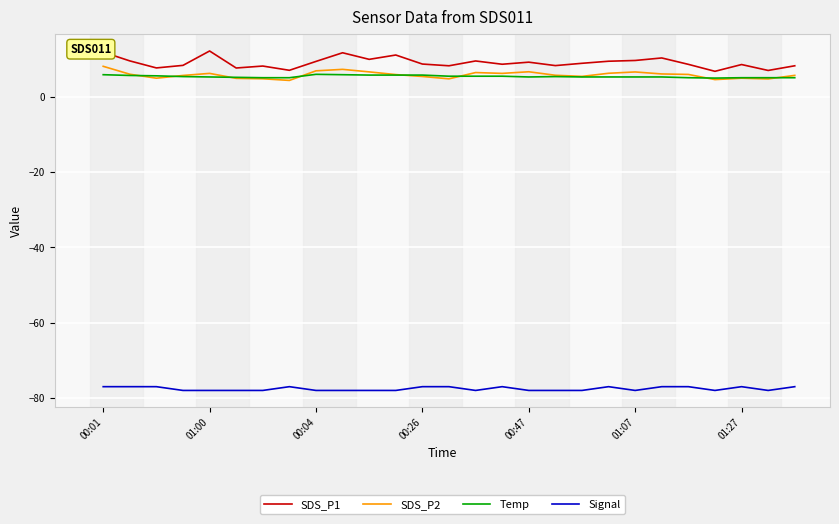

What are all the series names shown in the legend?

SDS_P1, SDS_P2, Temp, Signal